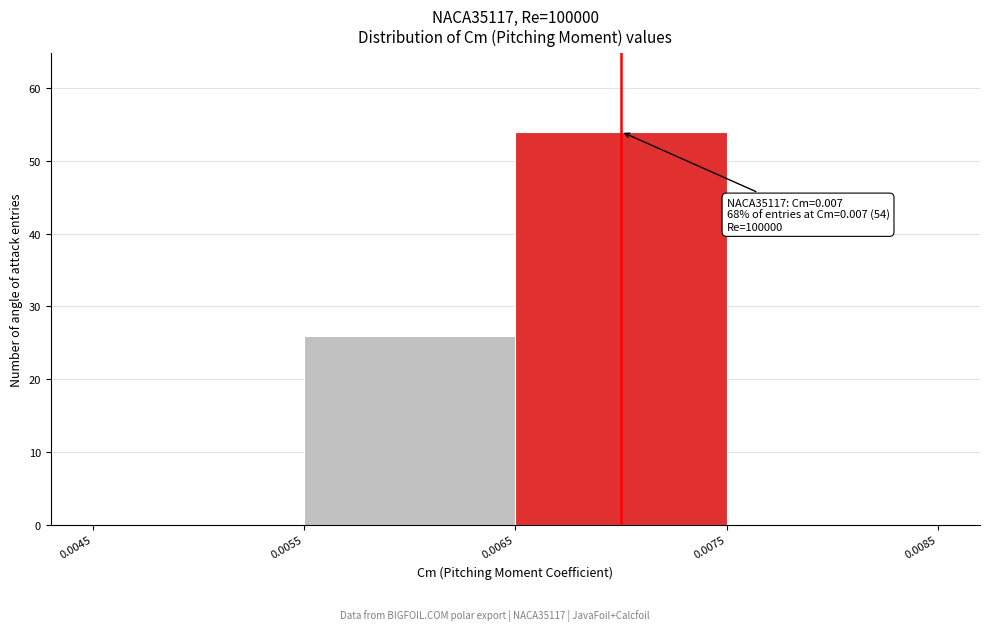

Which range on the x-axis has the tallest bar?

0.0065 to 0.0075